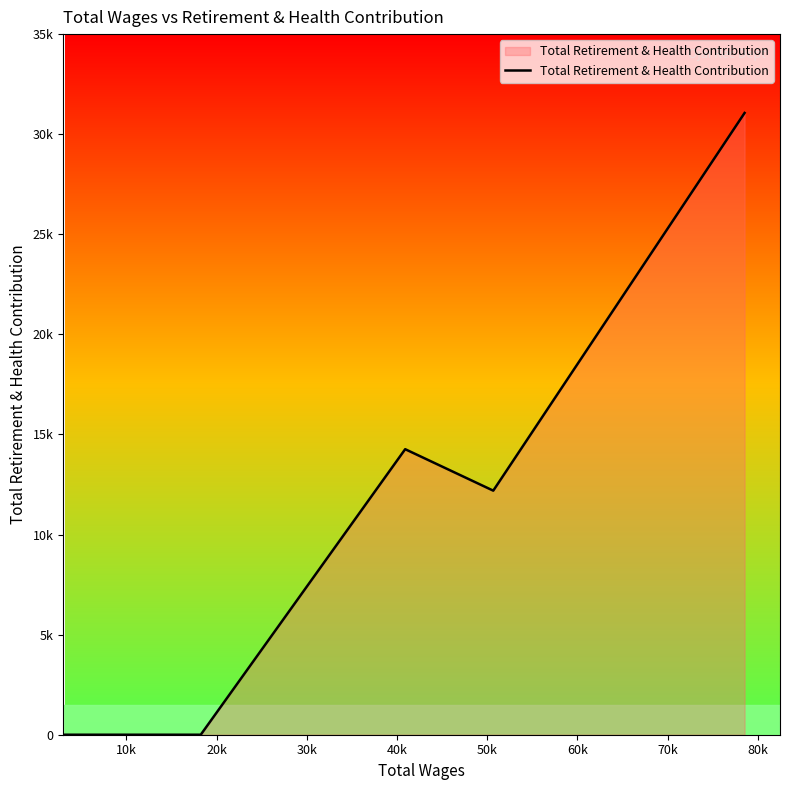

Is this an area chart (filled region under the line)?

Yes